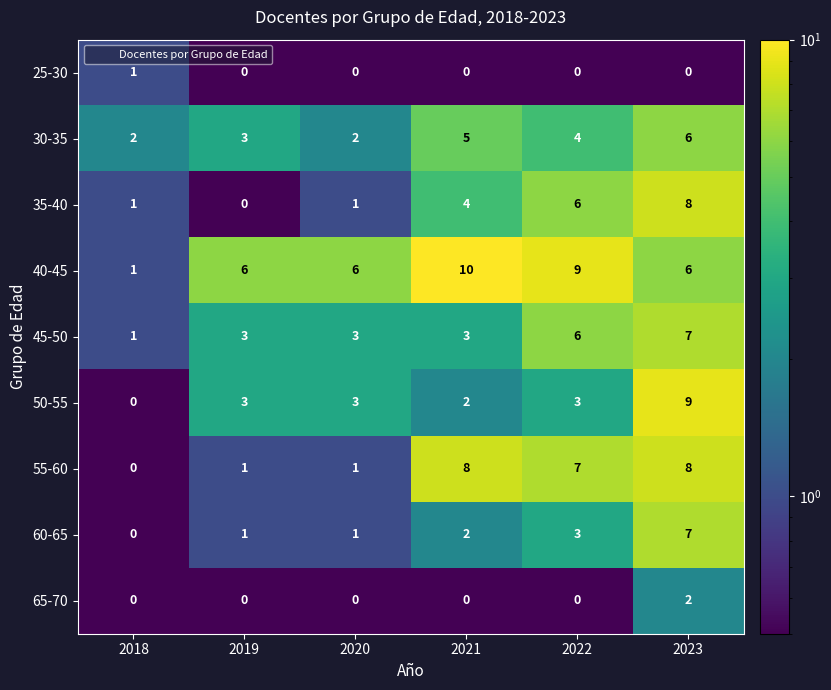

At which category is the sum across all series the highest?

2023